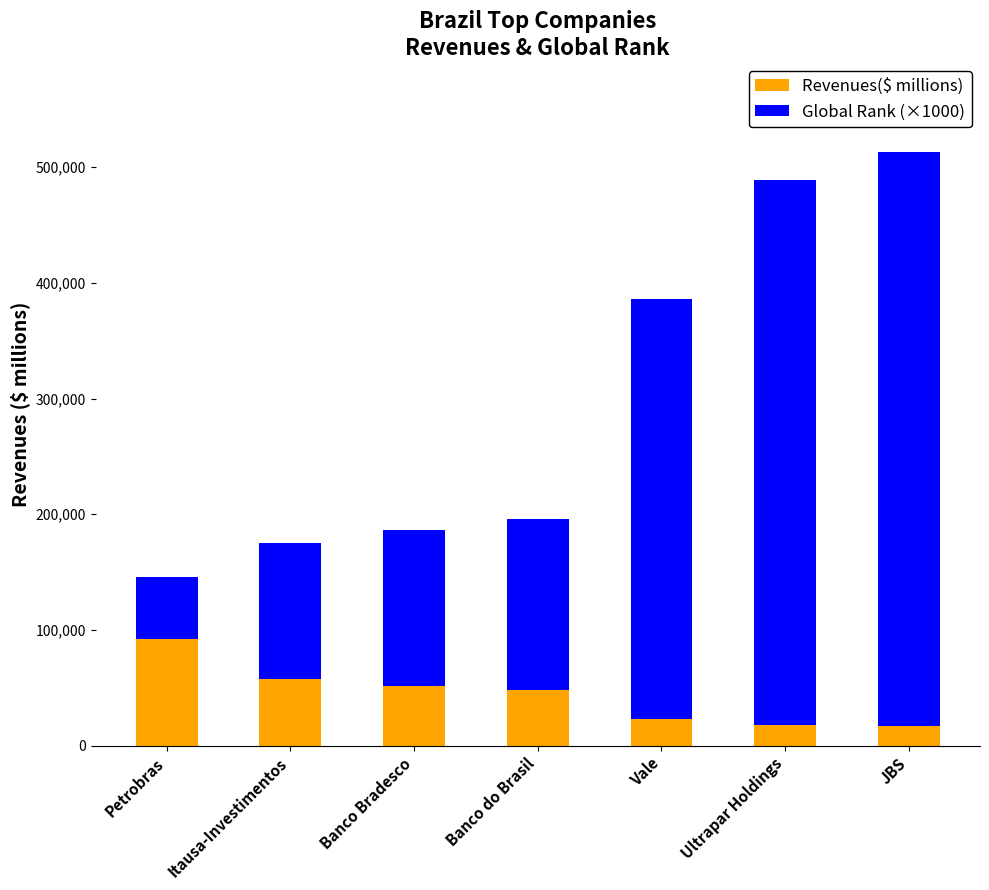

What is the difference between the maximum and minimum values in the Revenues($ millions) series?

74708